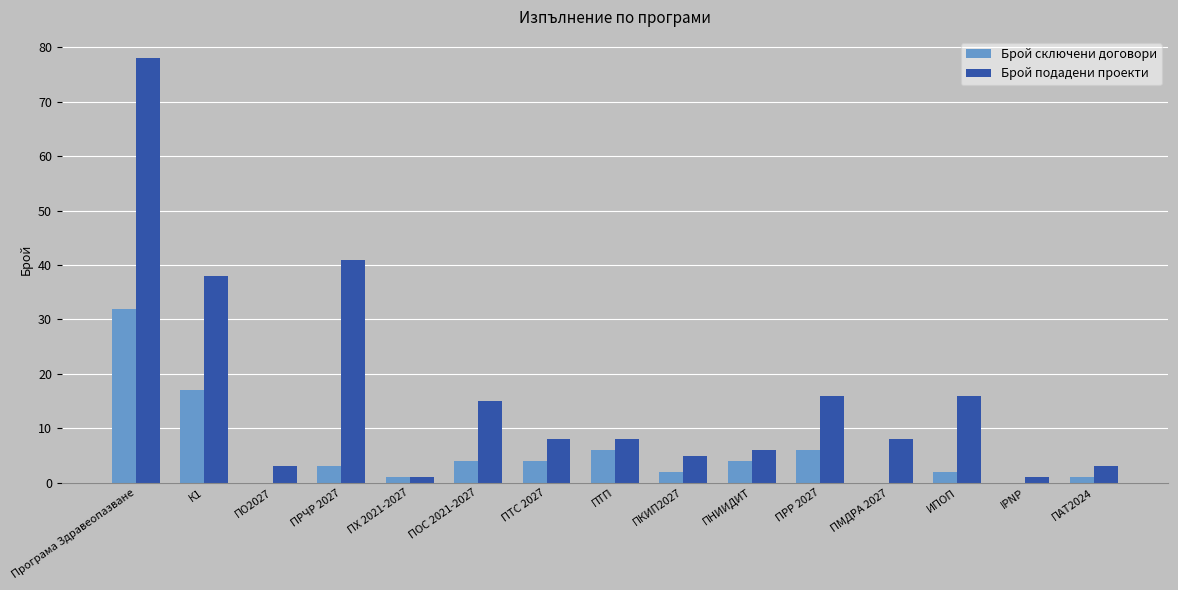

What is the sum of all Брой подадени проекти values?

247